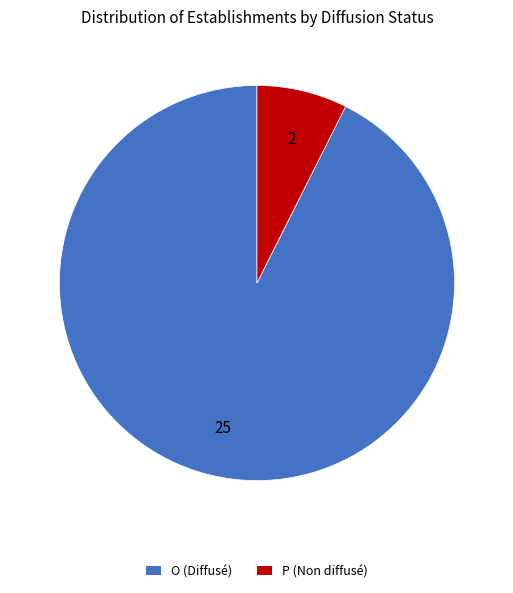

How many slices are in this pie chart?

2